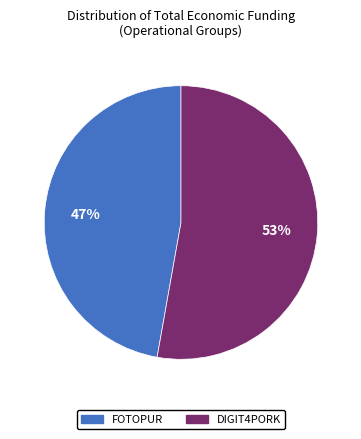

Which slice represents more than half of the pie?

DIGIT4PORK